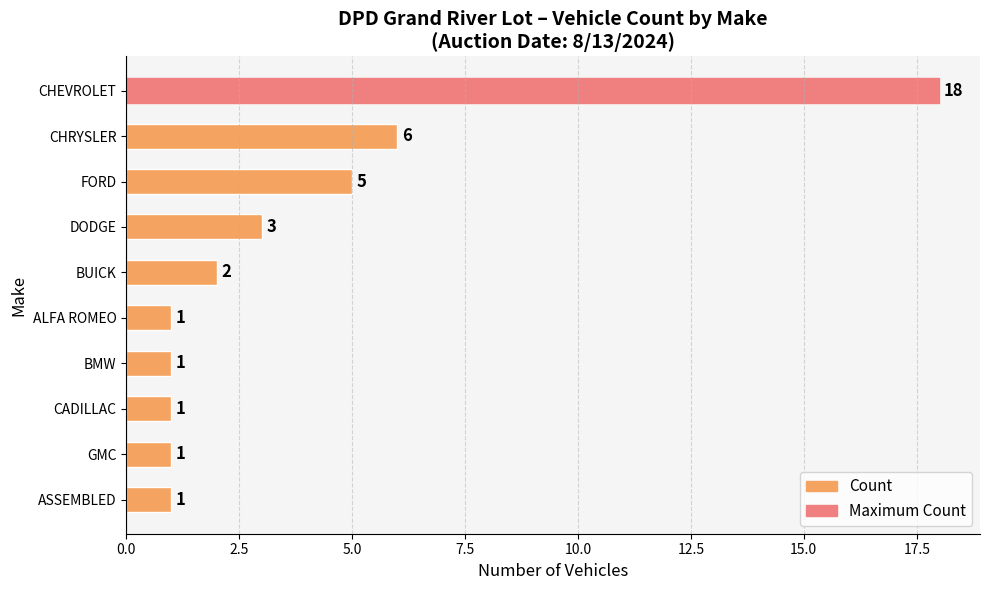

What is the maximum value shown in the chart?

18